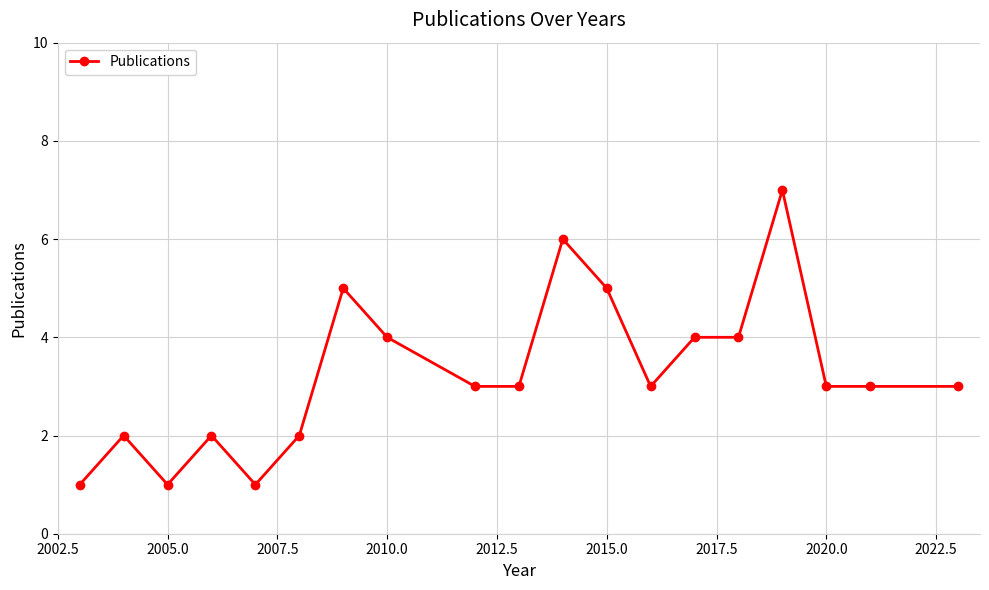

What is the value of the 9th point from the left?

3